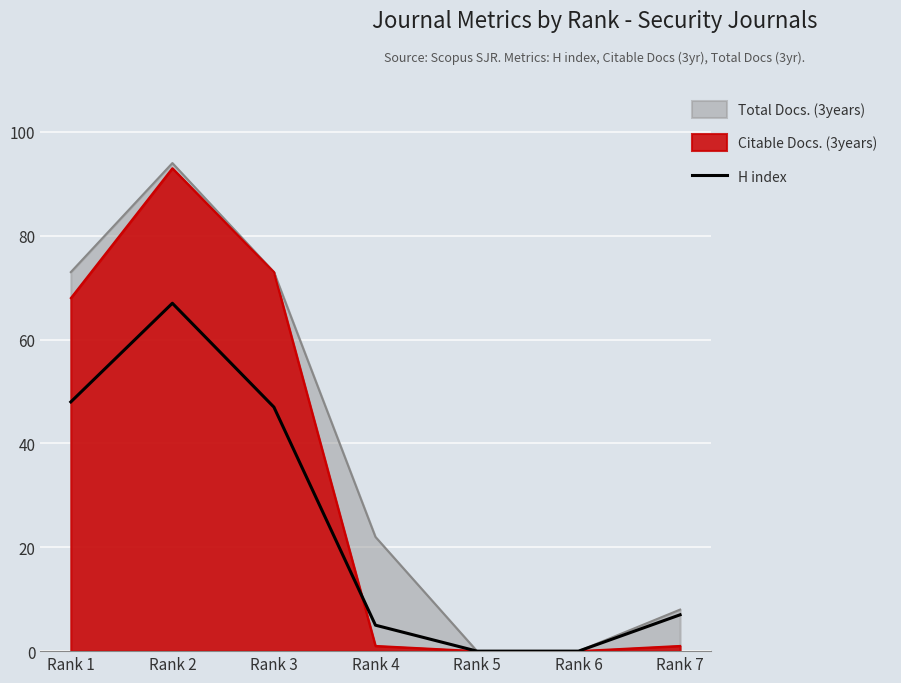

At Rank 1, list the series in order from smallest to largest.

H index, Citable Docs. (3years), Total Docs. (3years)